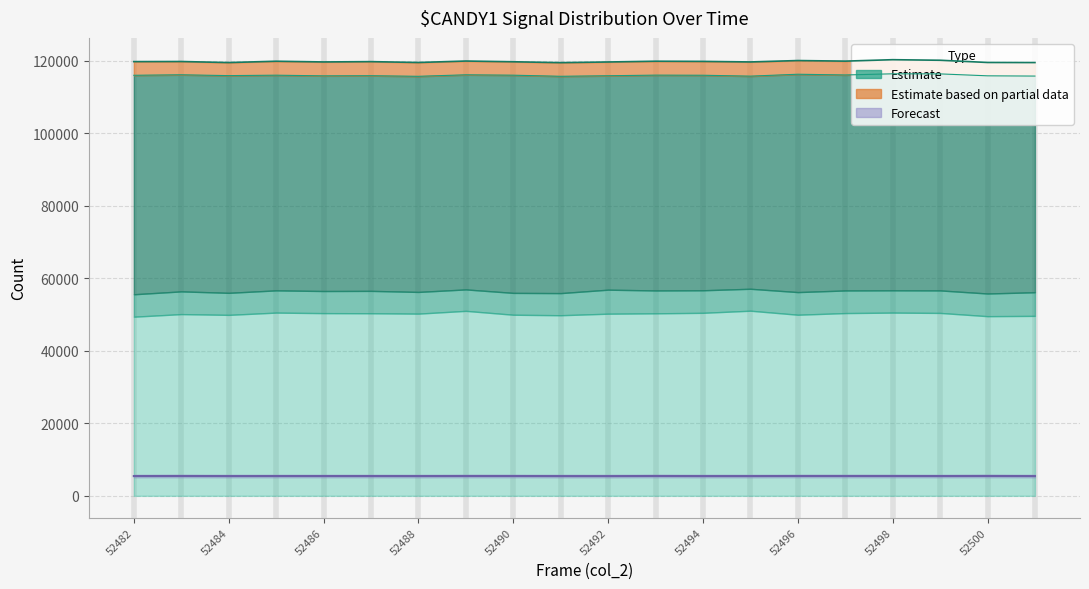

True or false: col_4 and col_520 intersect in this chart.

False